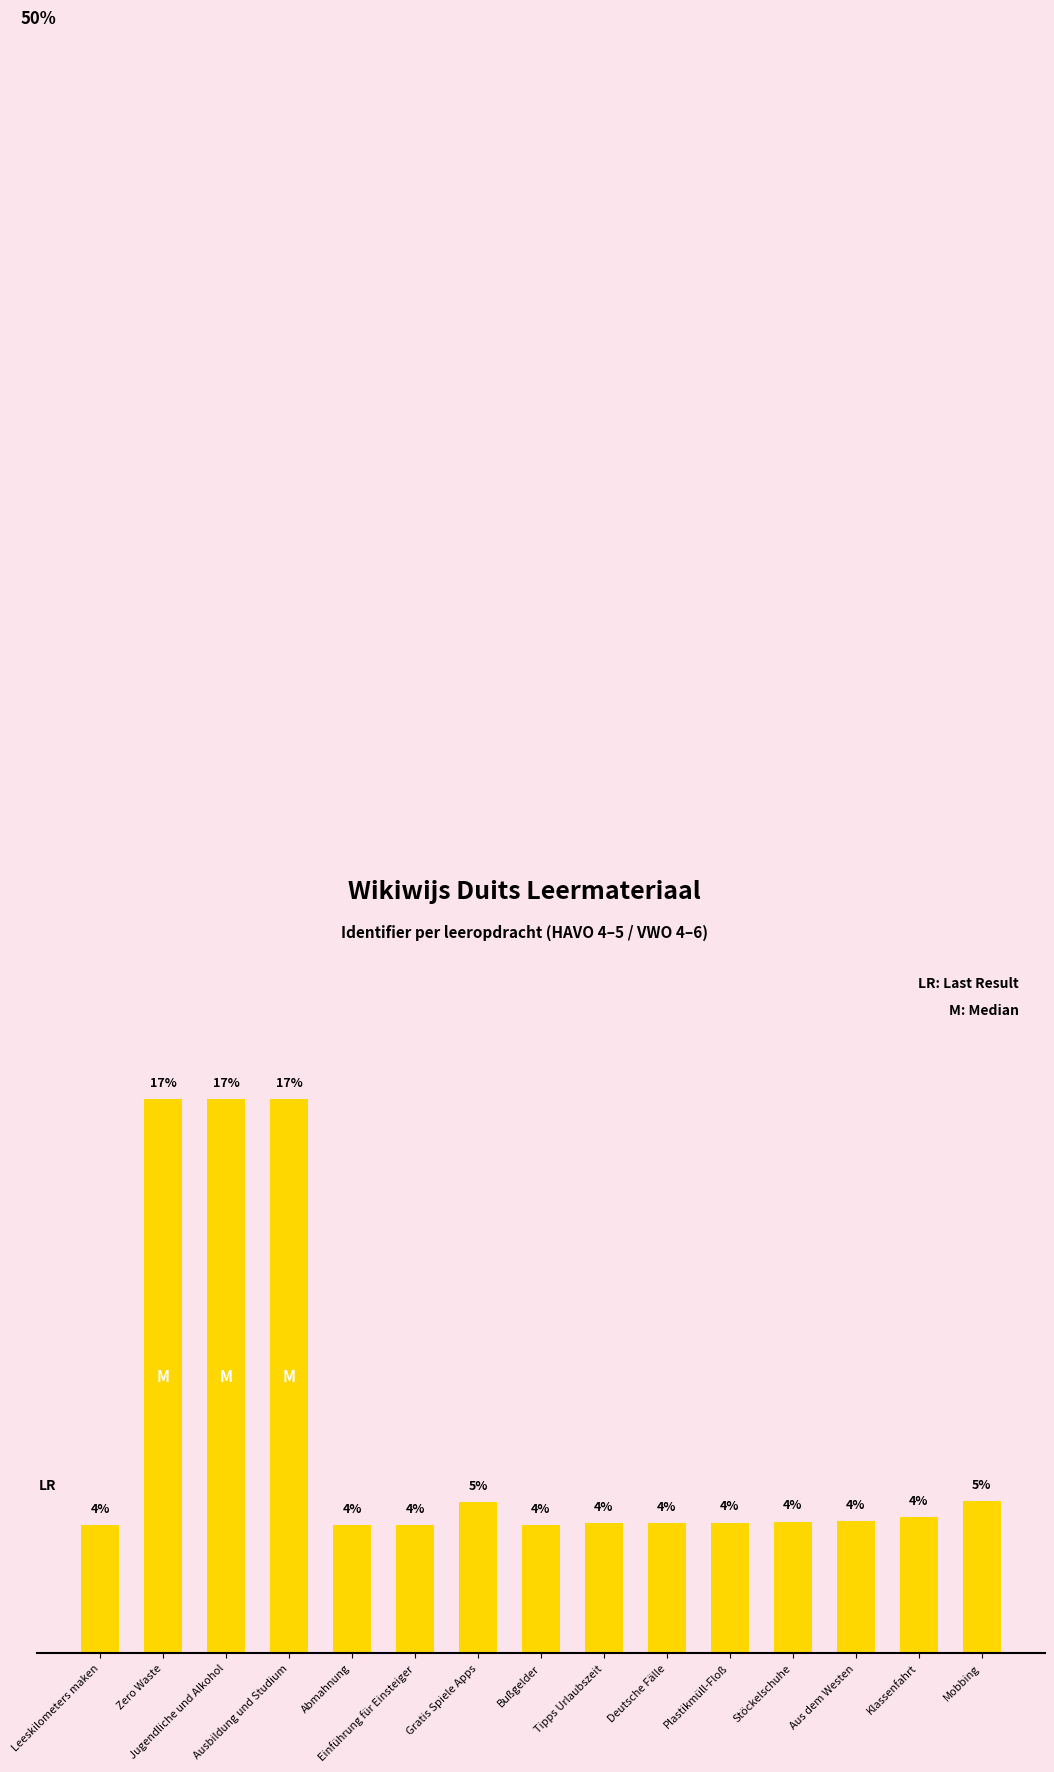

Does the chart contain stacked bars?

No